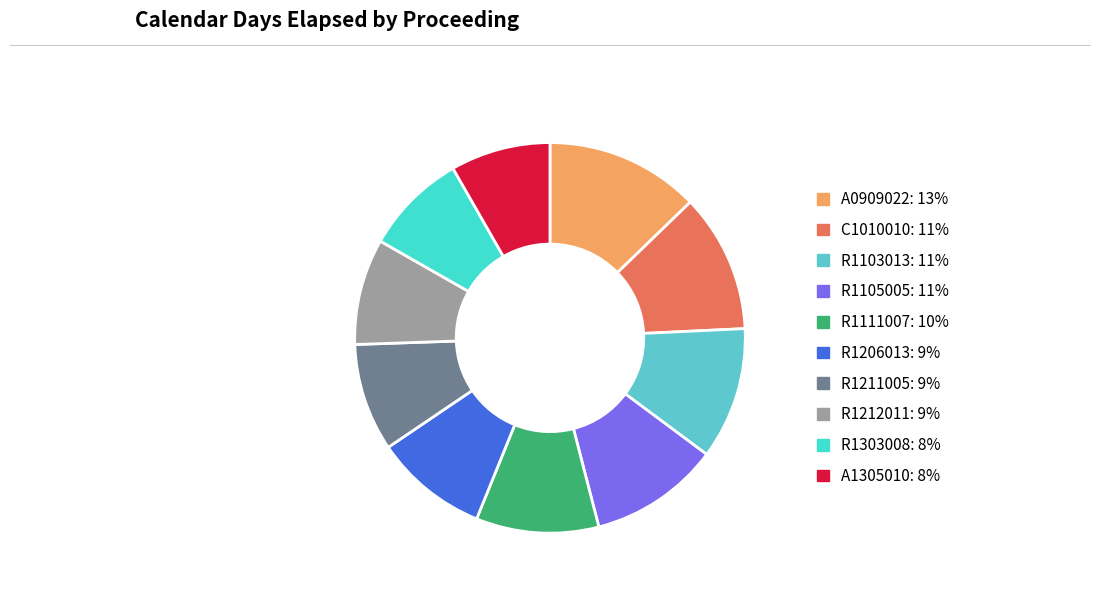

The R1111007 slice represents 10% of the pie. True or false?

True